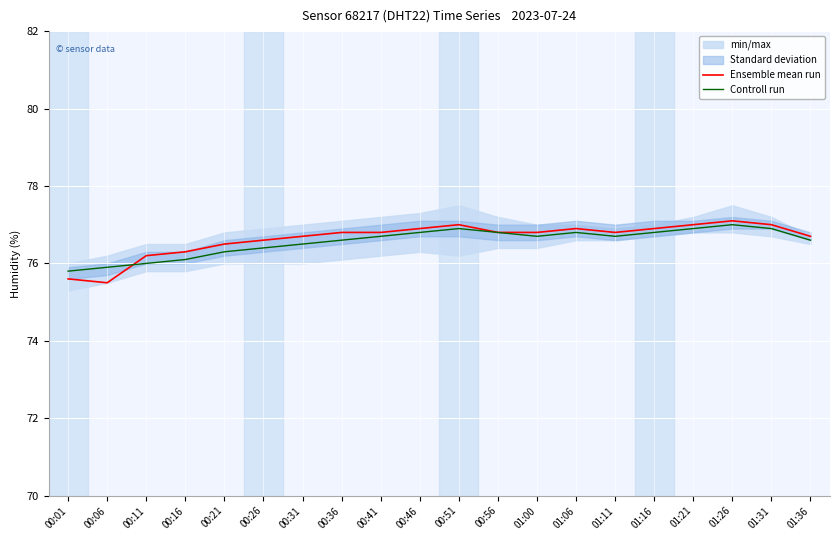

What is the sum of all Ensemble mean run values?

1532.9